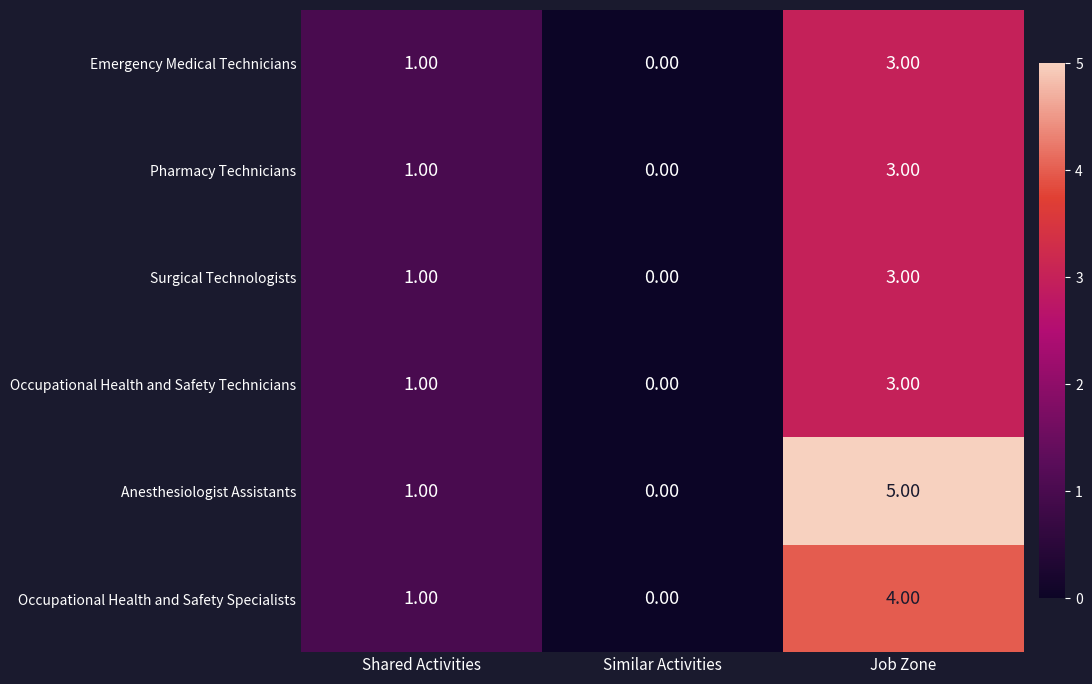

Which series changed the most between Similar Activities and Job Zone?

Anesthesiologist Assistants